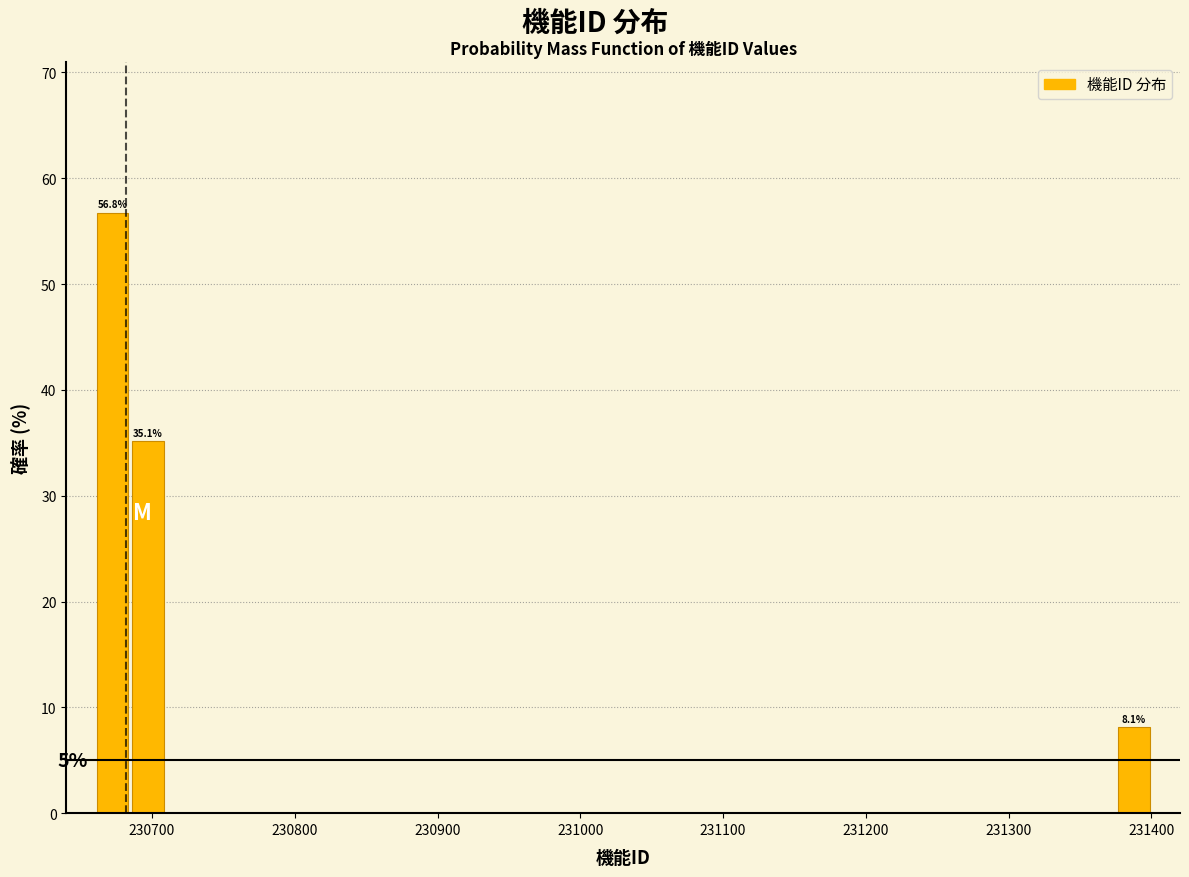

Read against the x-axis, roughly where is the centre of the tallest bar?

230670